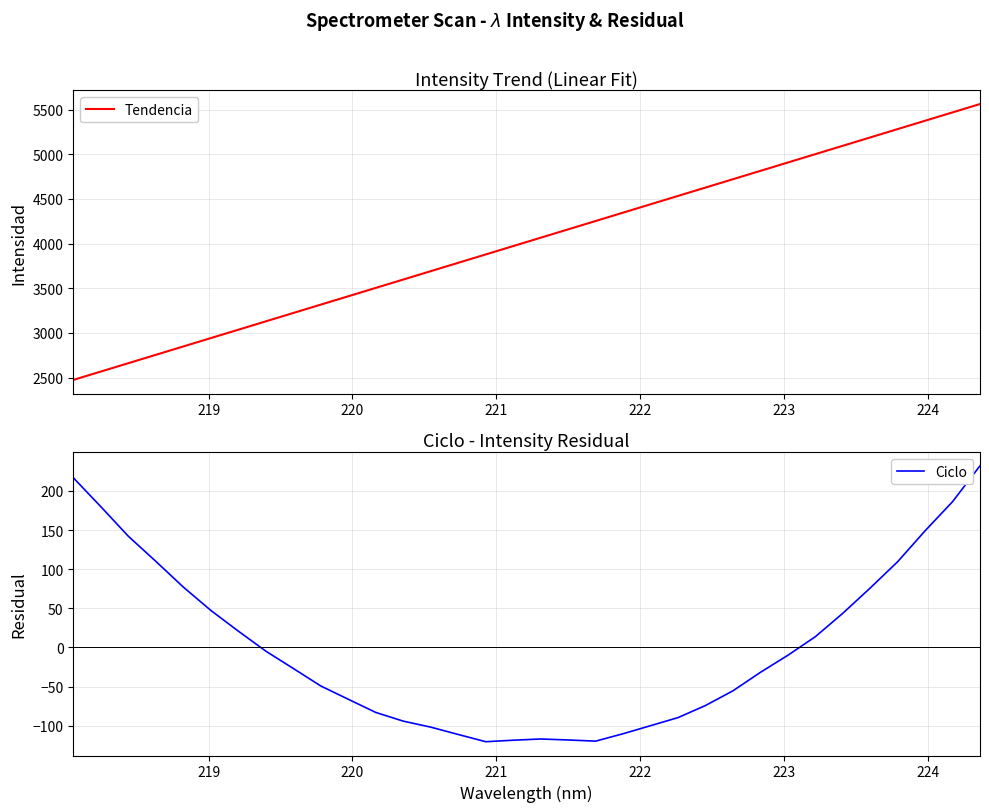

What is the value of the Ciclo point at the 8th from the left?

-4.8